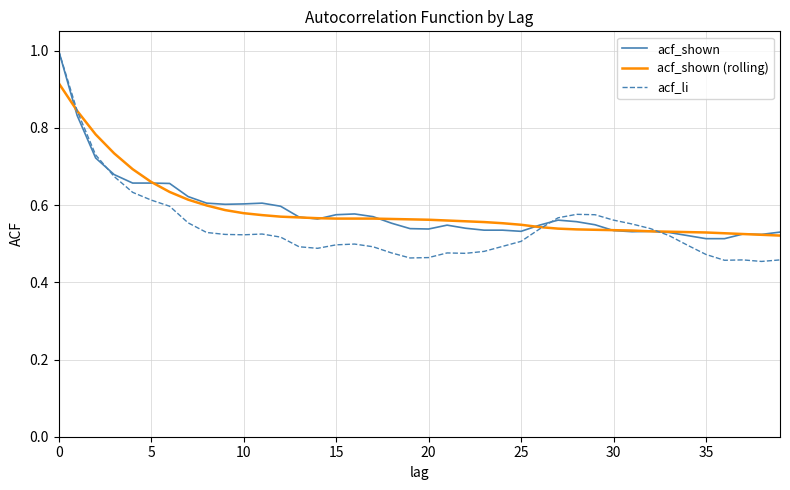

What is the highest value of the acf_shown series?

1.0